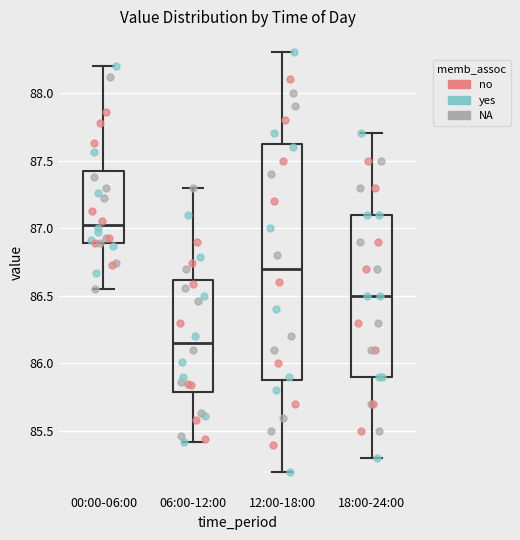

Which box has the lowest median line?

06:00-12:00